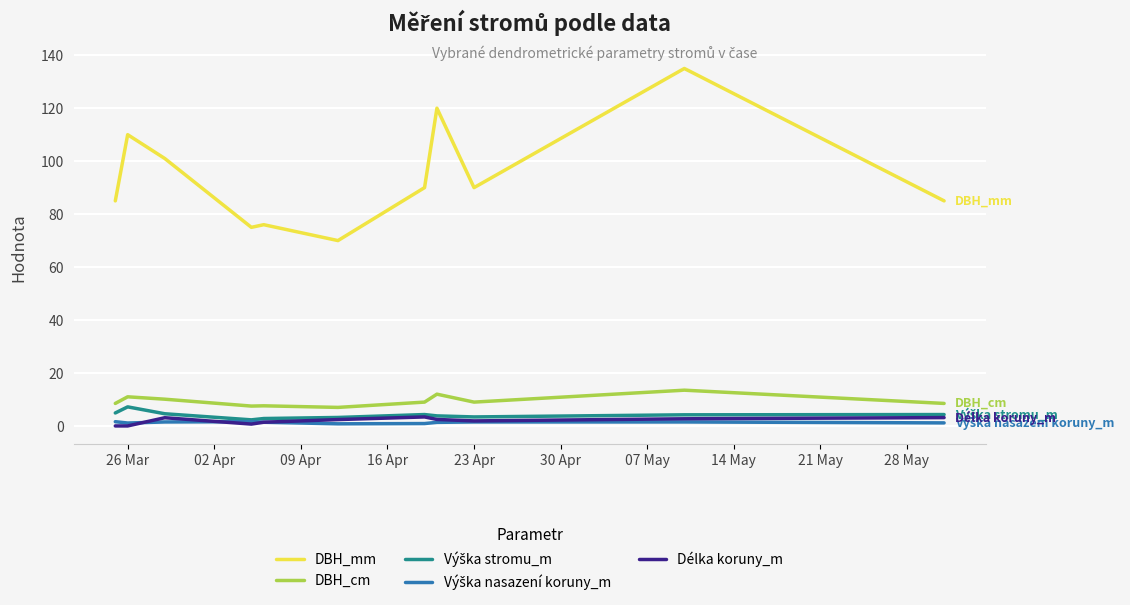

At how many categories does at least one series exceed 23?

11